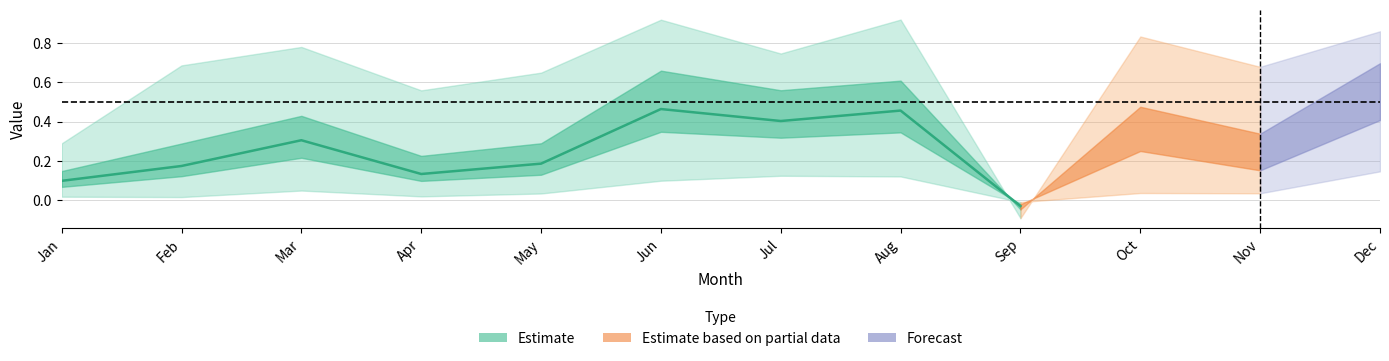

Rank the categories by value from lowest to highest.

Sep, Jan, Apr, Feb, May, Mar, Jul, Aug, Jun